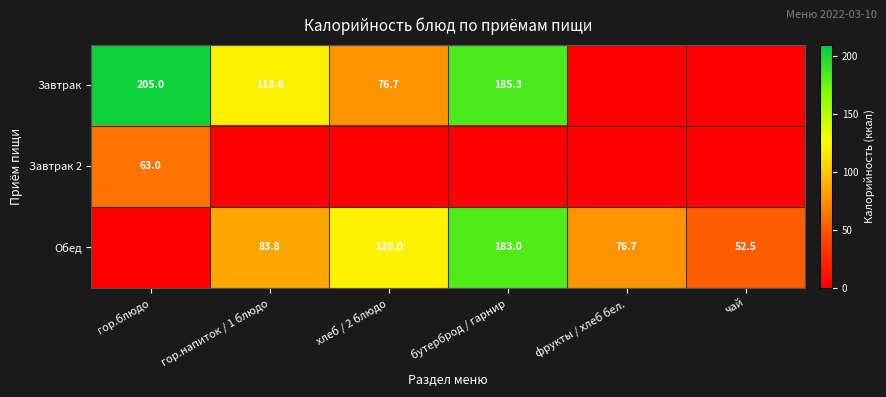

How many data points does each series have?

6